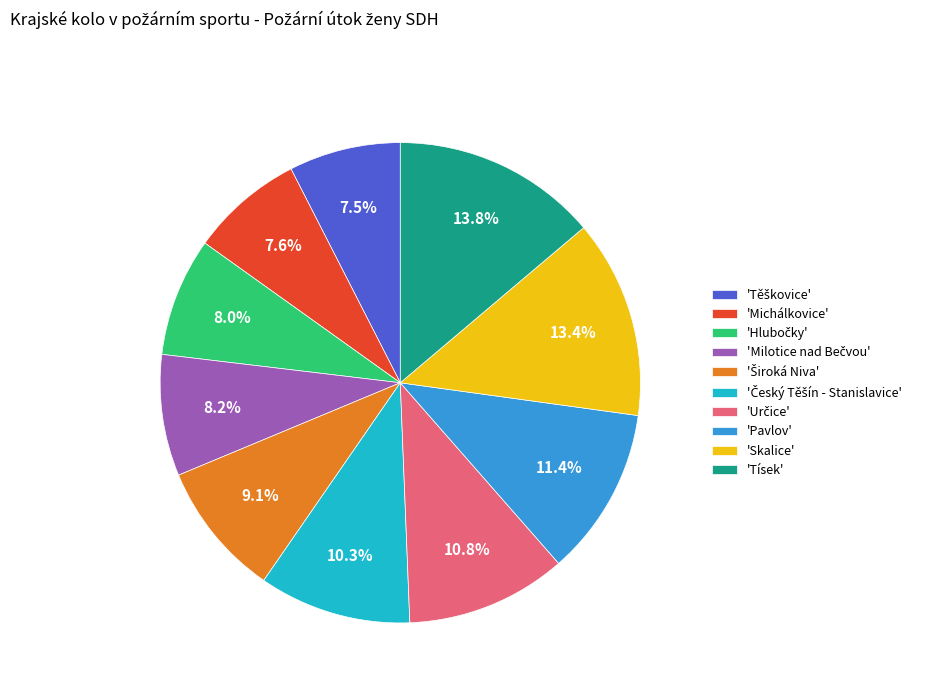

What percentage is NOT represented by 'Skalice'?

86.6%